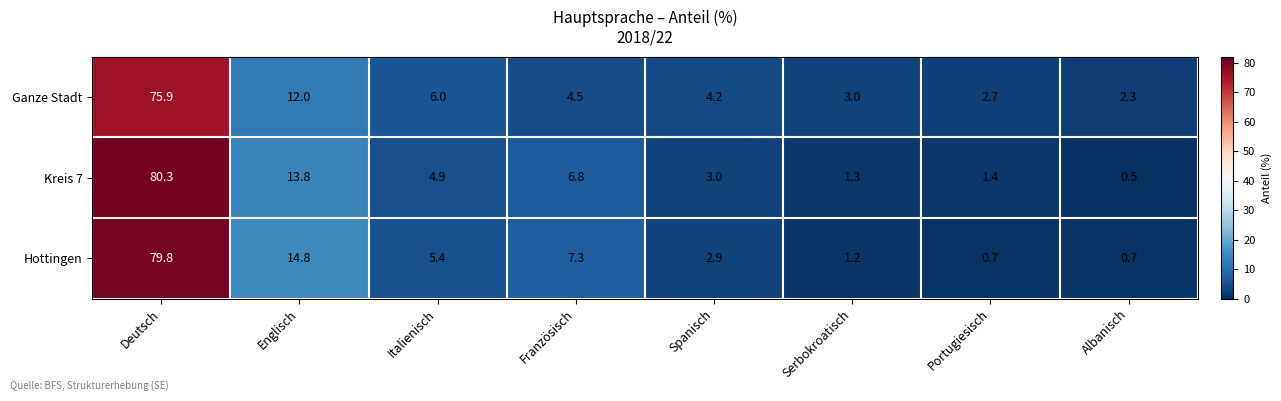

Count the number of data series in this chart.

3